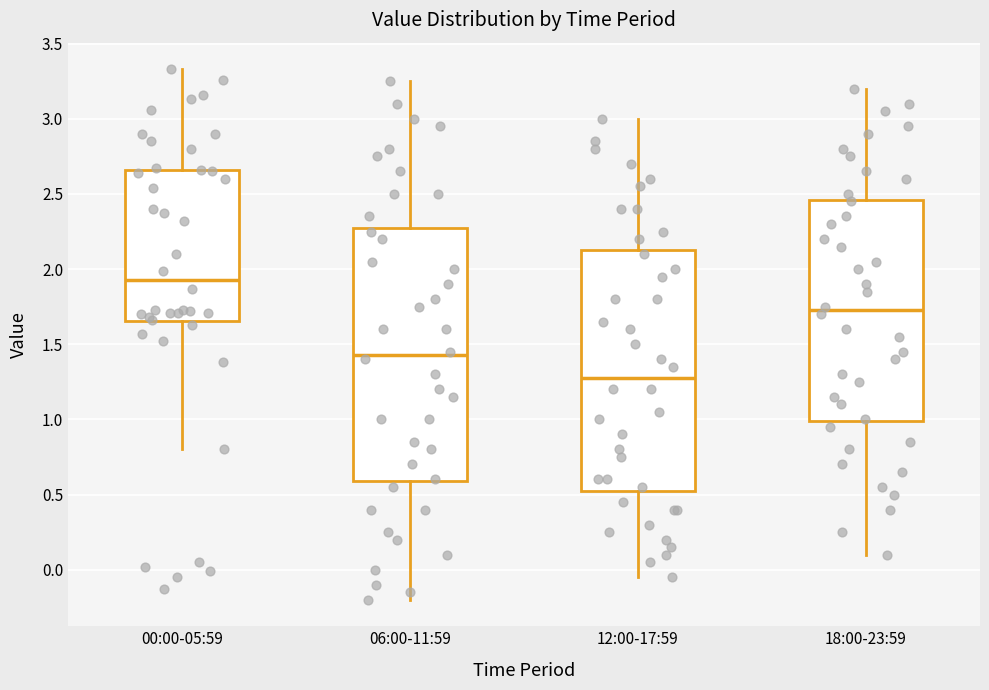

Where does the median line of the box for 18:00-23:59 sit on the y-axis? The values are not printed on the chart, so give them approximately, as read against the axis.

1.75